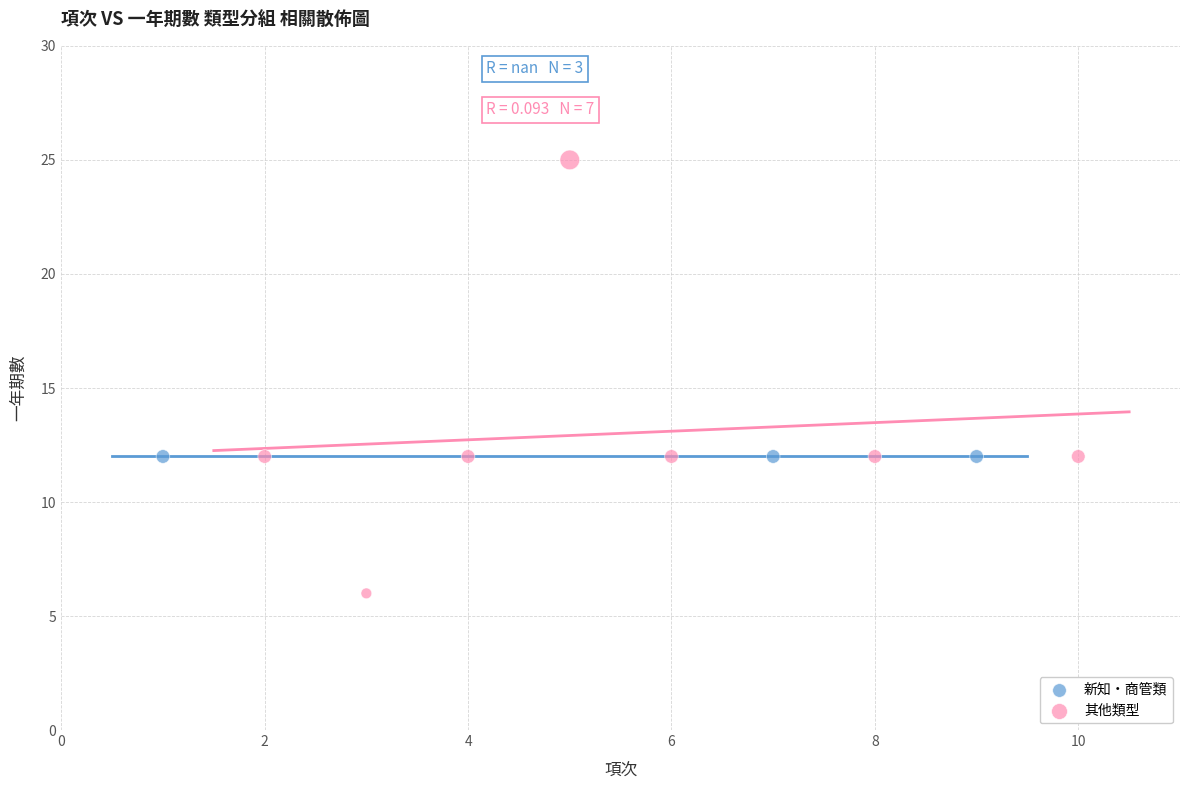

Which series reaches the maximum Y coordinate?

其他類型